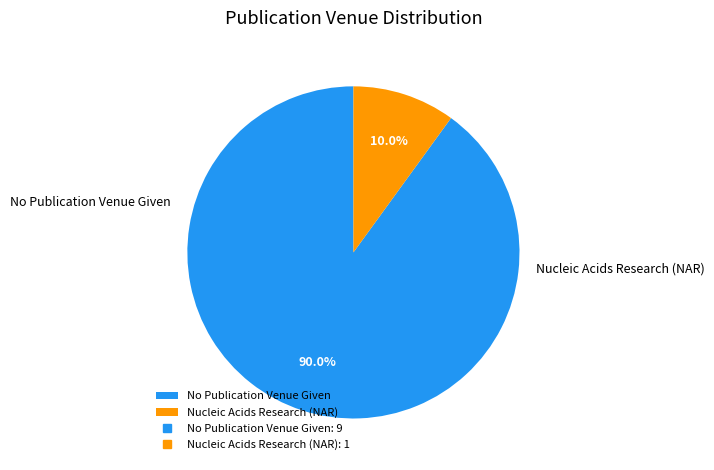

Which category has the smallest portion of the pie?

Nucleic Acids Research (NAR)